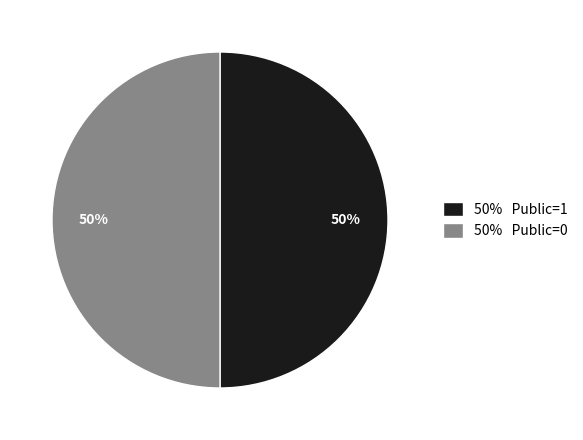

Combined, do 50% Public=1 and 50% Public=0 account for over 50%?

Yes